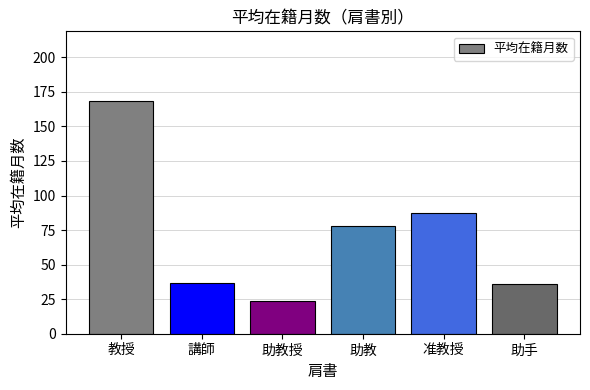

What is the ratio of the value at 助教 to the value at 助手?

2.2